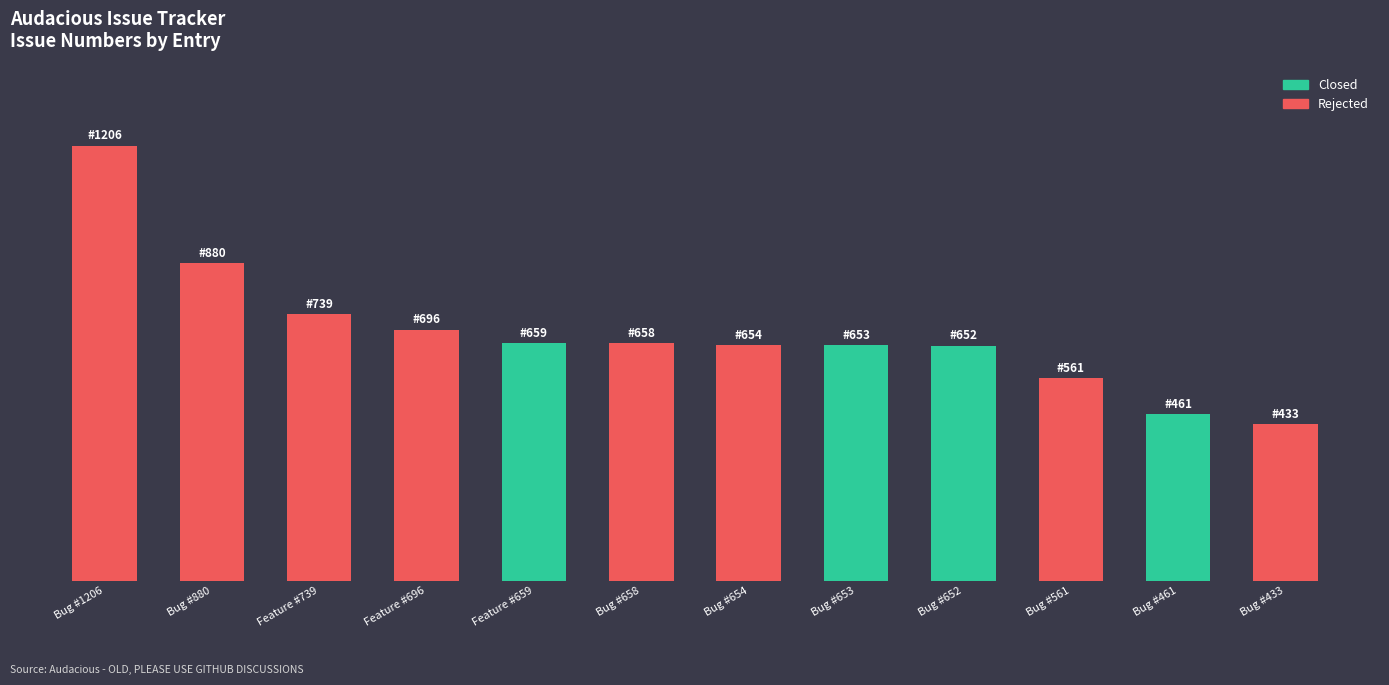

What is the change in value from Bug #1206 to Bug #658?

-548